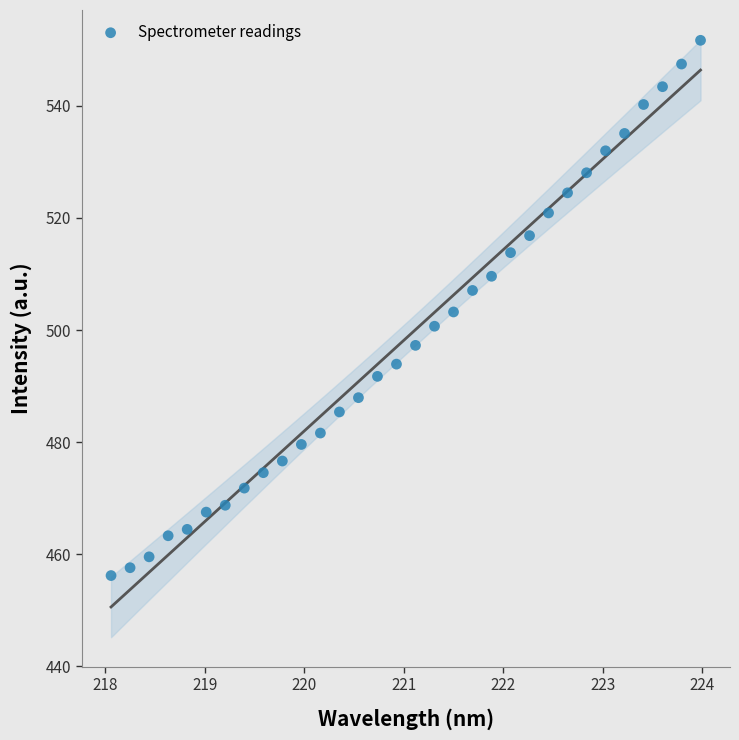

What is the range of X values (max minus min)?

5.9